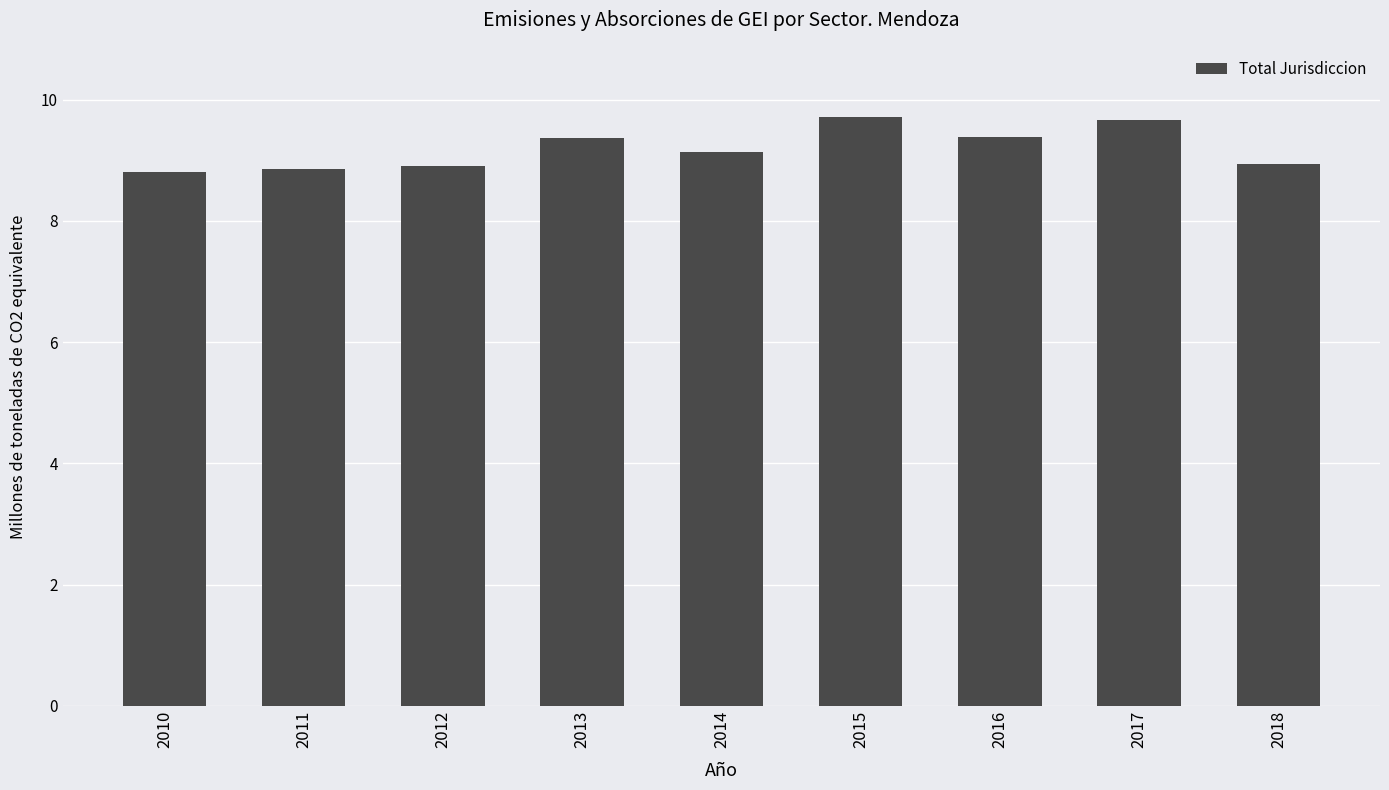

Is it true that the value at 2014 is 9.1?

True